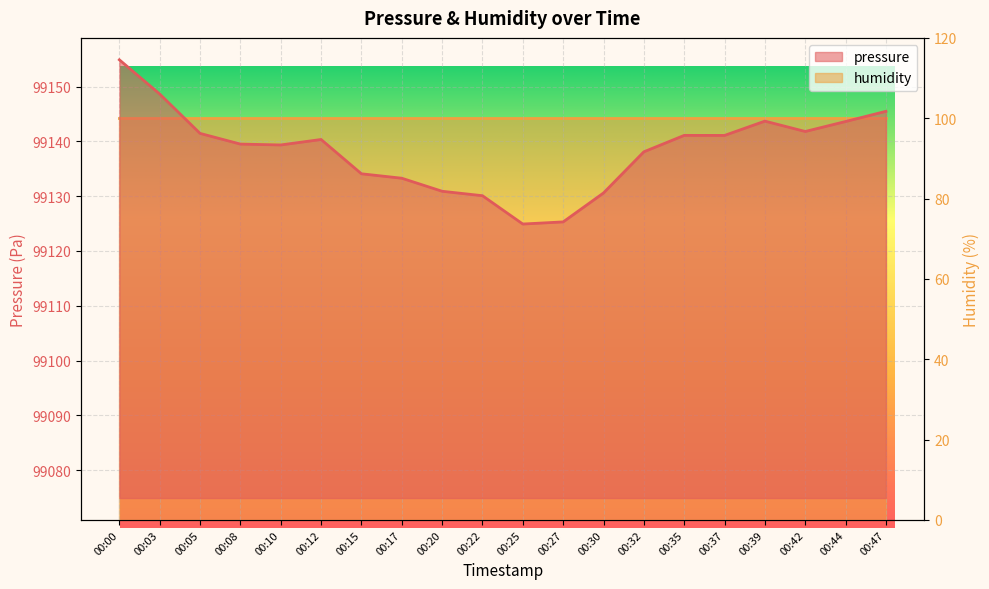

Which has a higher value, 00:44 or 00:47?

00:47